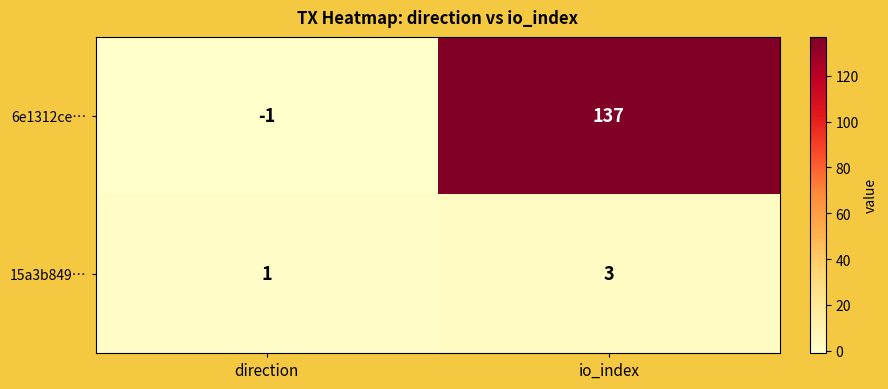

What is the difference between the maximum and minimum values in the 6e1312ce… series?

138